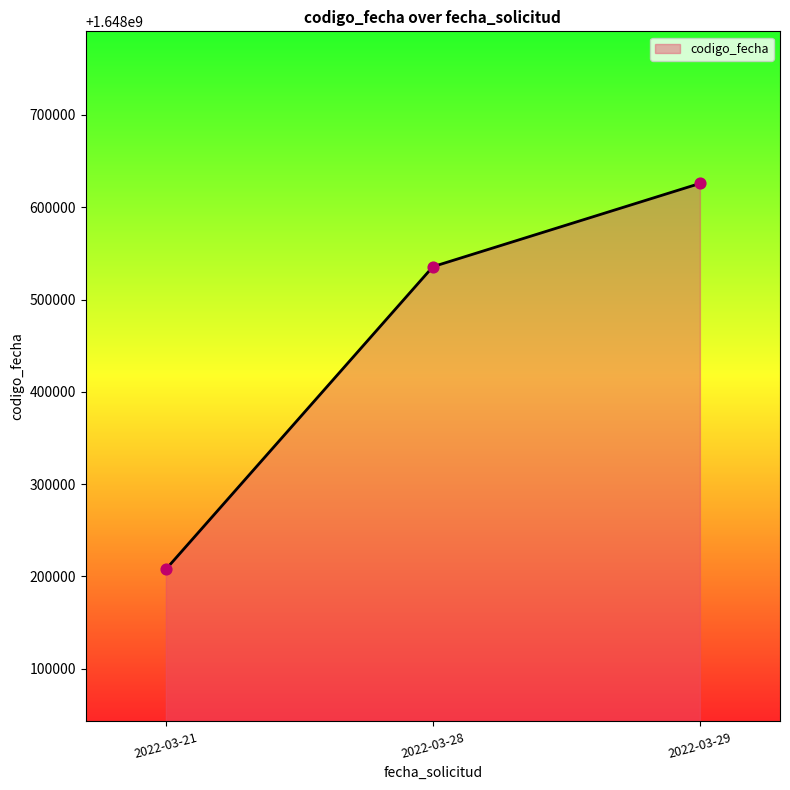

Which has a higher value, 2022-03-29 or 2022-03-21?

2022-03-29